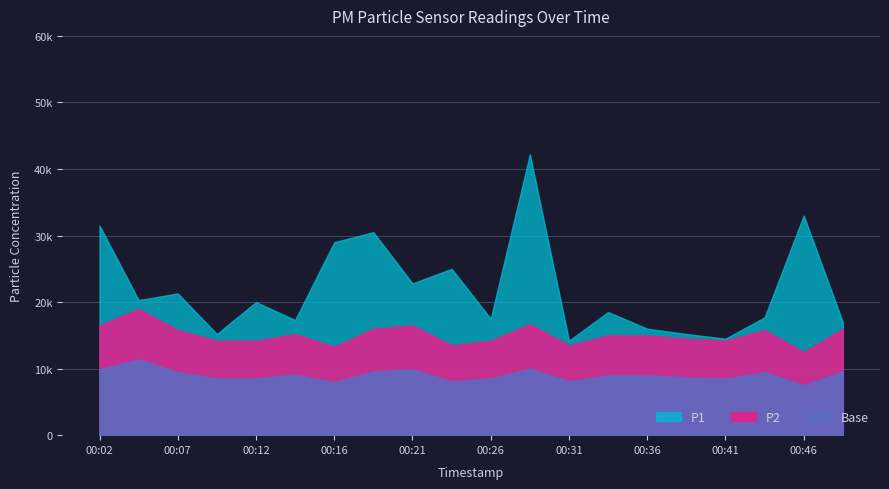

Which category has the highest value in the P2 series?

00:04